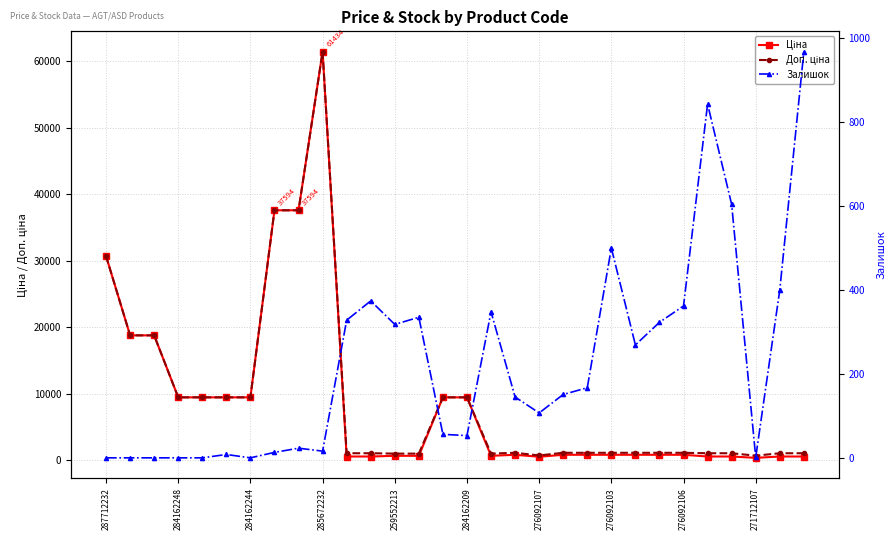

What is the average value of the Ціна series?

9143.8